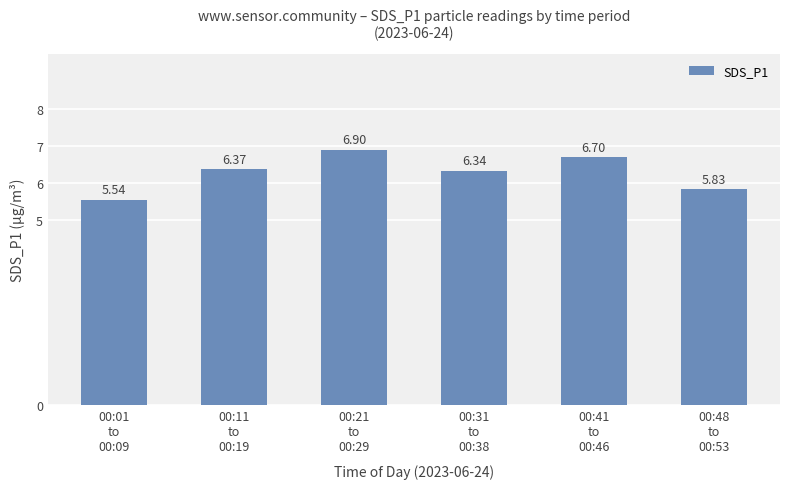

What is the difference between the second highest and second lowest values?

0.9